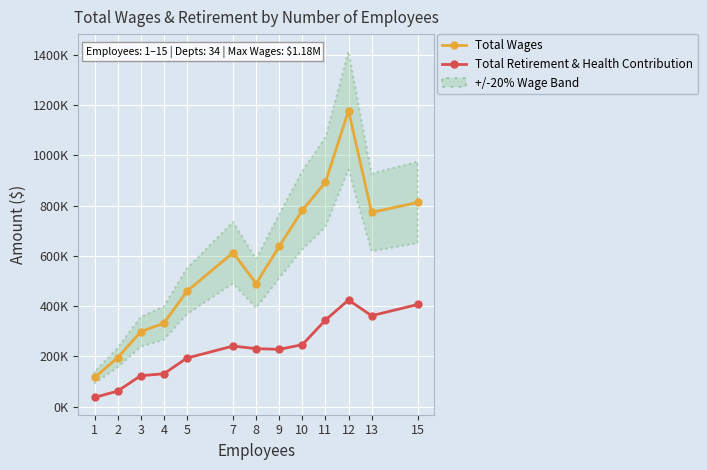

Is it true that Total Retirement & Health Contribution equals 194679 at 12?

False